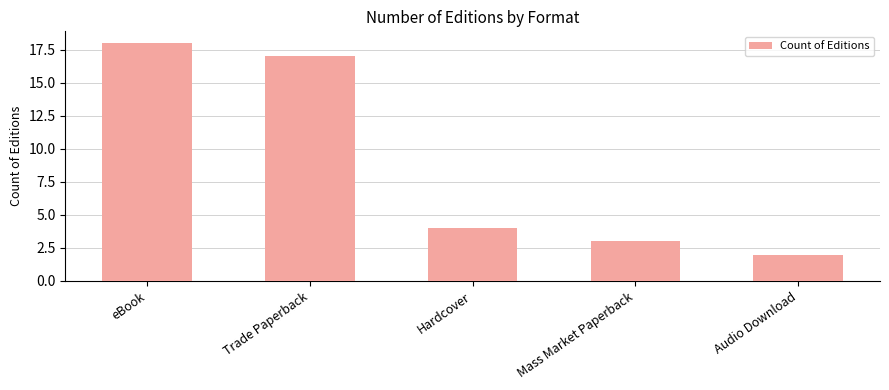

What position from the right is Hardcover?

3